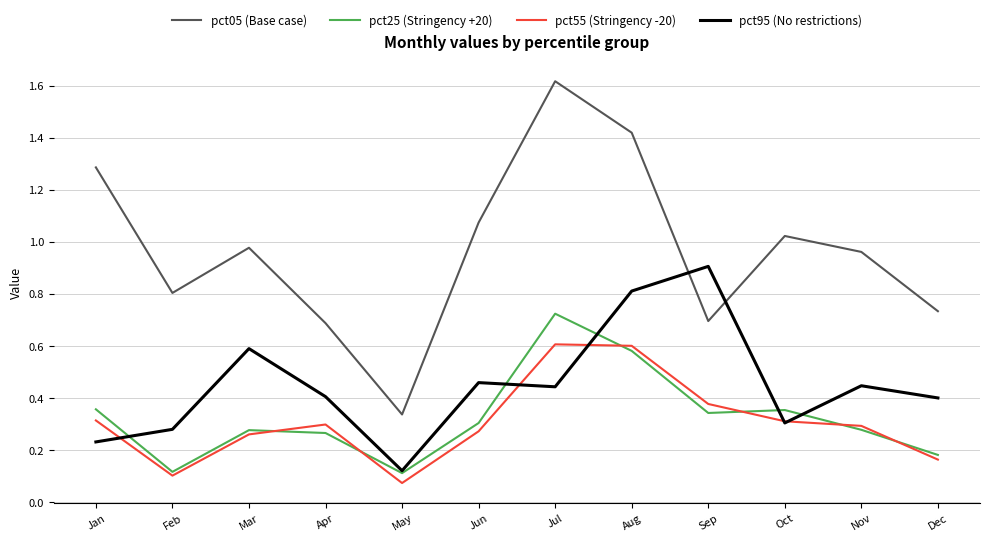

At which label is pct05 (Base case) closest to 0?

May